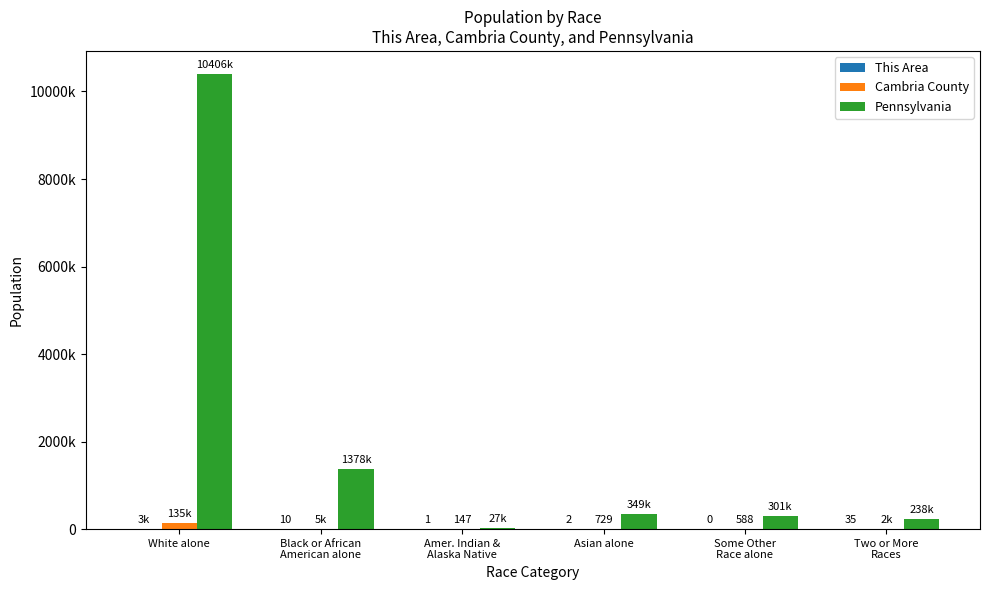

At how many categories does at least one series exceed 1198458?

2